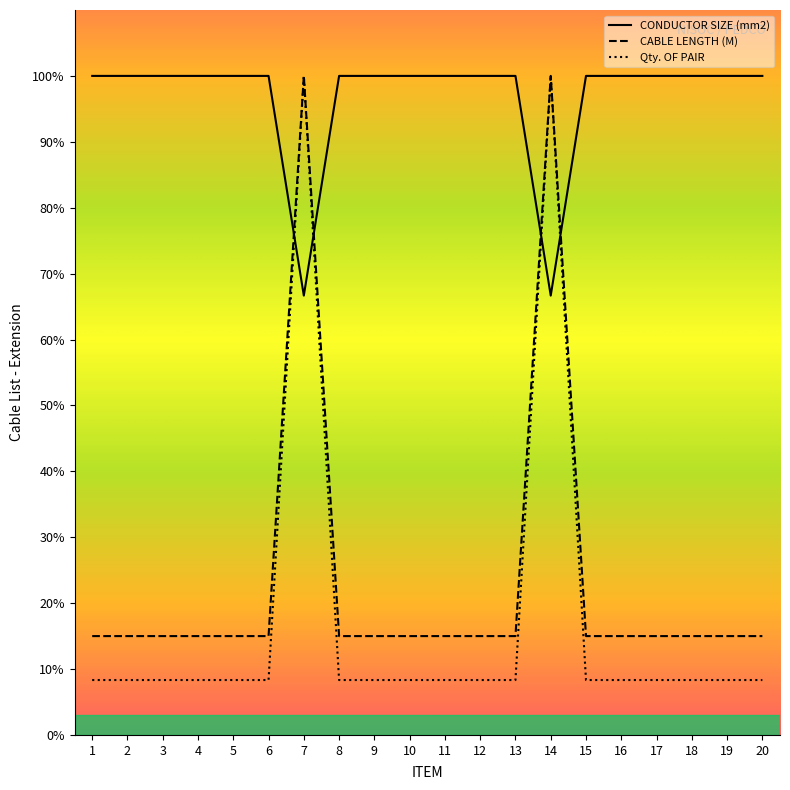

Between which two adjacent categories do CONDUCTOR SIZE (mm2) and CABLE LENGTH (M) first intersect?

6 and 7